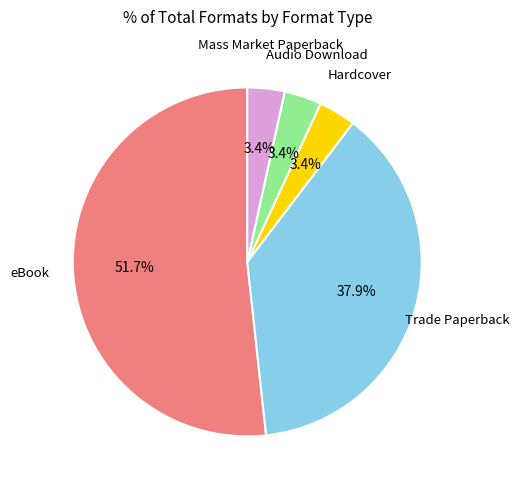

Is there any slice that represents more than half of the pie?

Yes